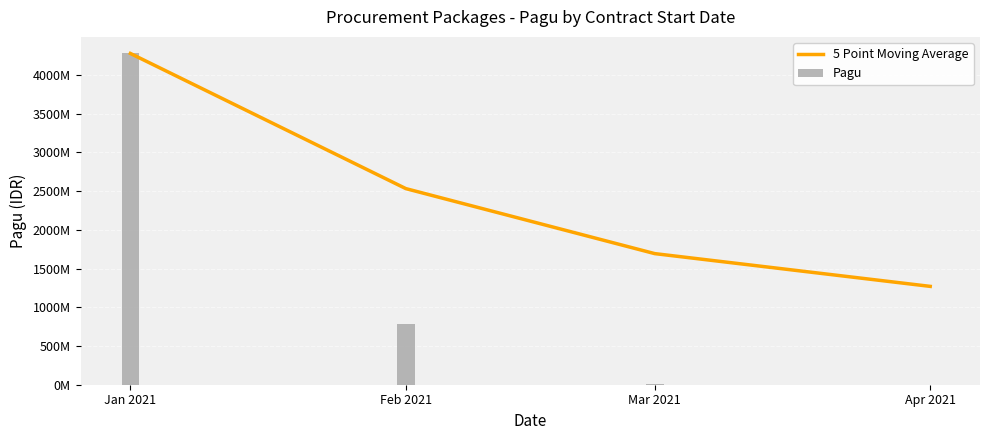

What is the difference between the highest and lowest values at Mar 2021?

1678.8